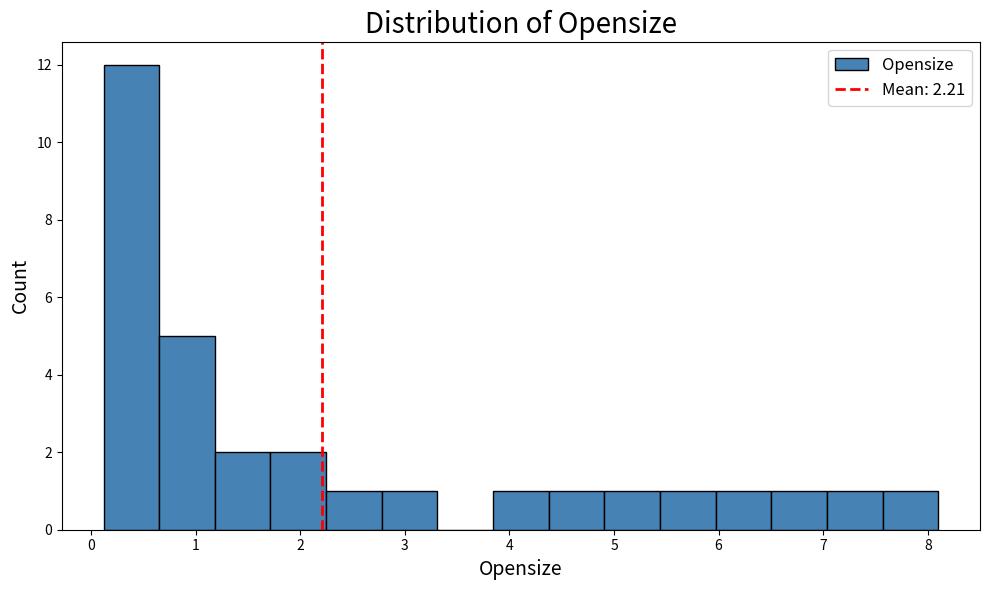

Over which range of the x-axis is the bar tallest?

0.1 to 0.7